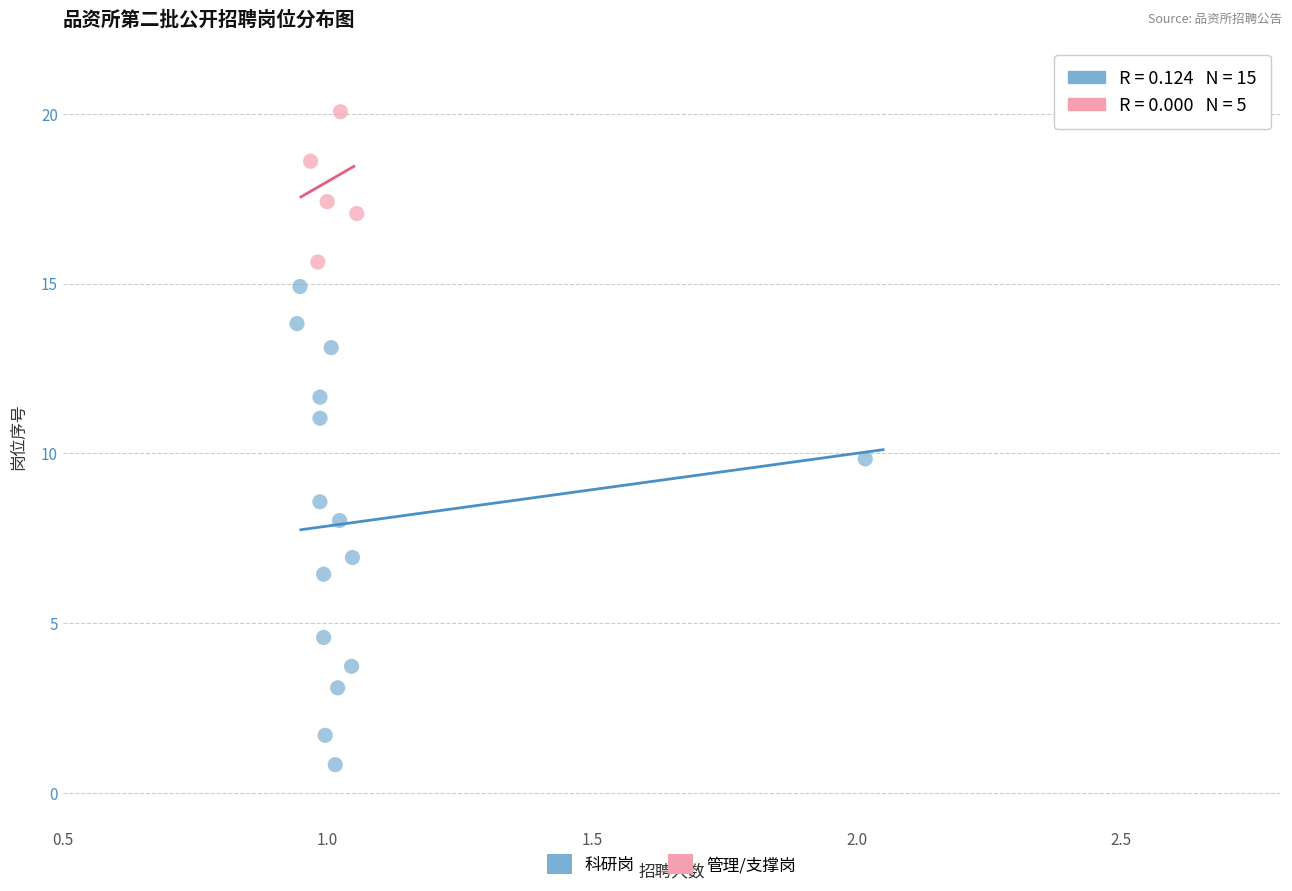

Which series reaches the minimum Y coordinate?

科研岗